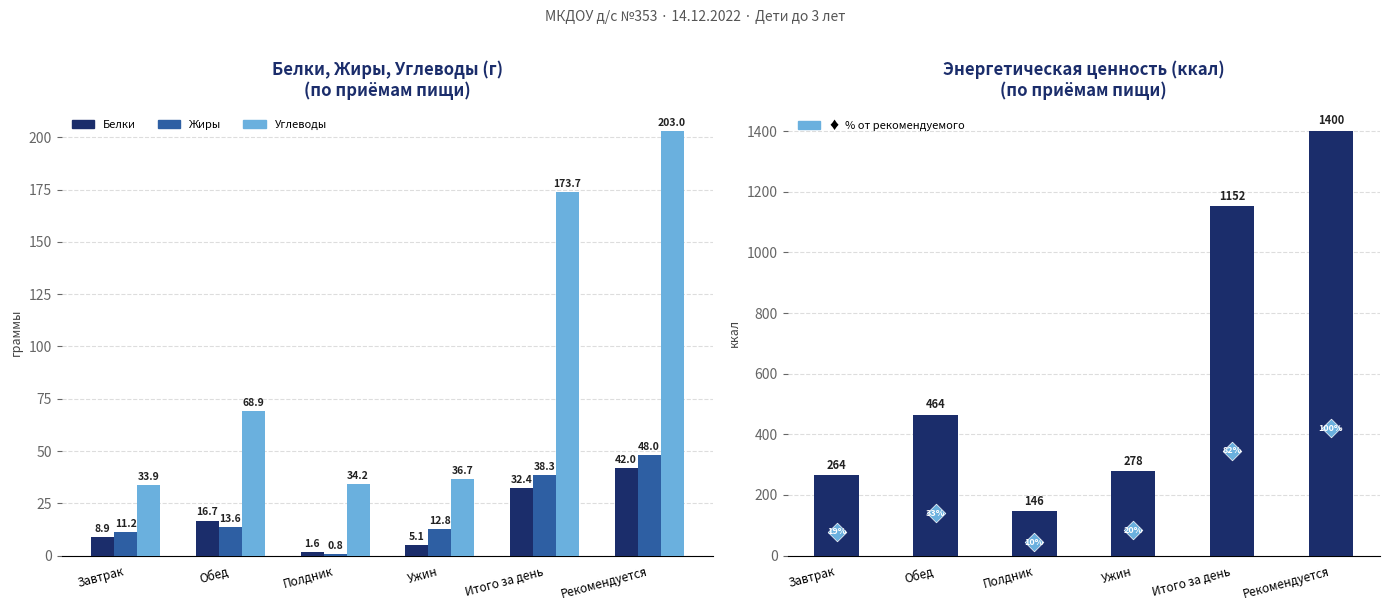

Which series has the largest total across all categories?

Энерг. ценность